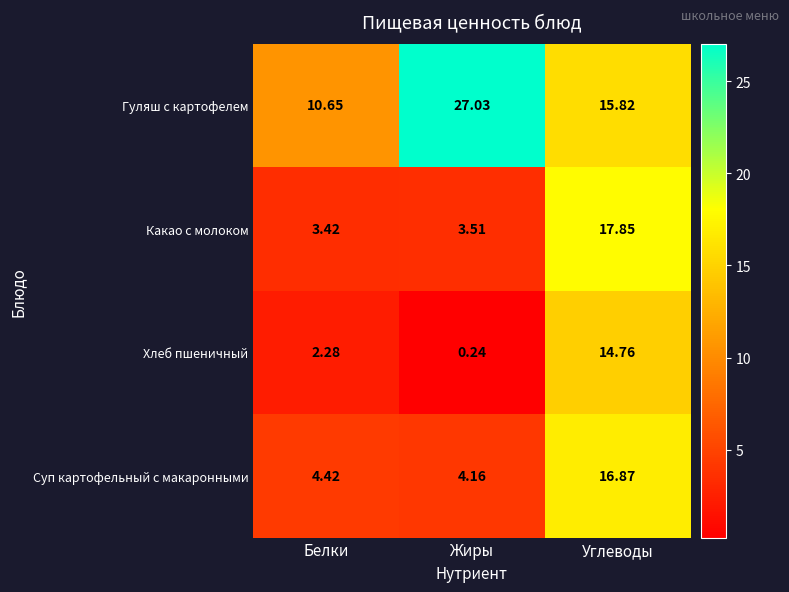

Which category has the lowest value in the Суп картофельный с макаронными series?

Жиры